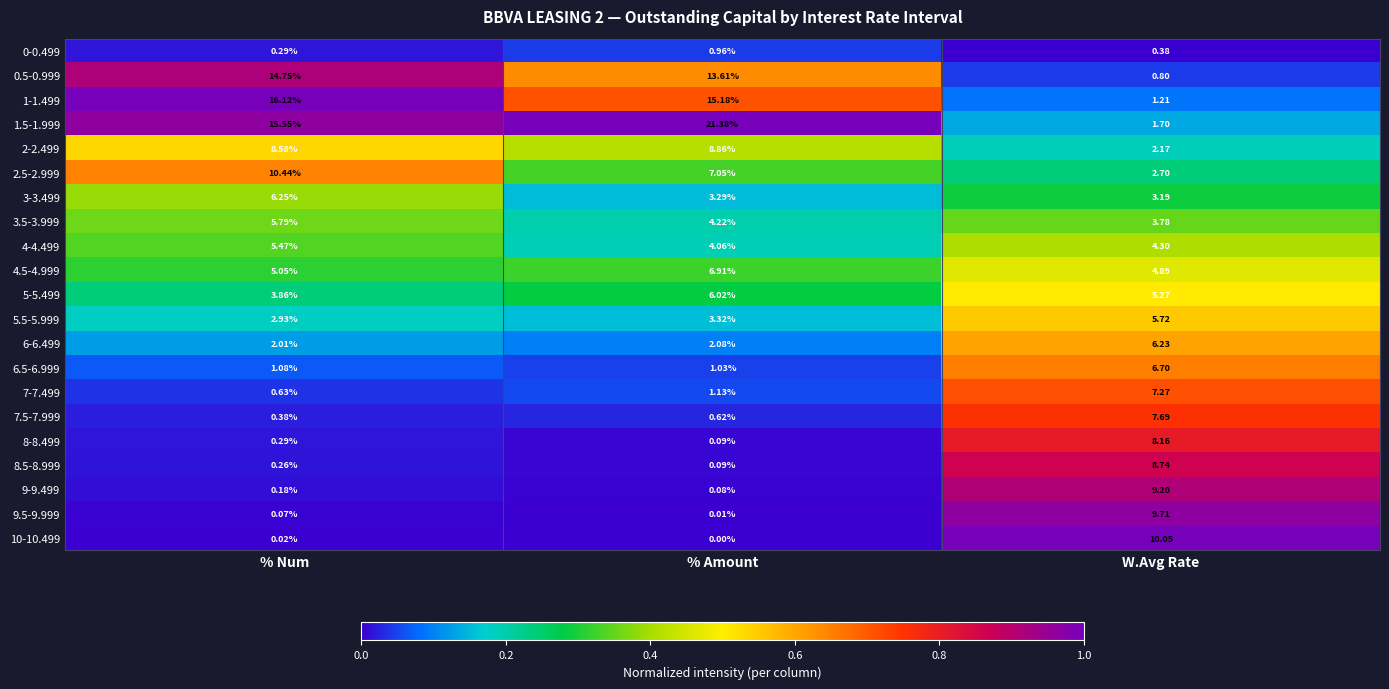

At how many categories does at least one series exceed 0?

3